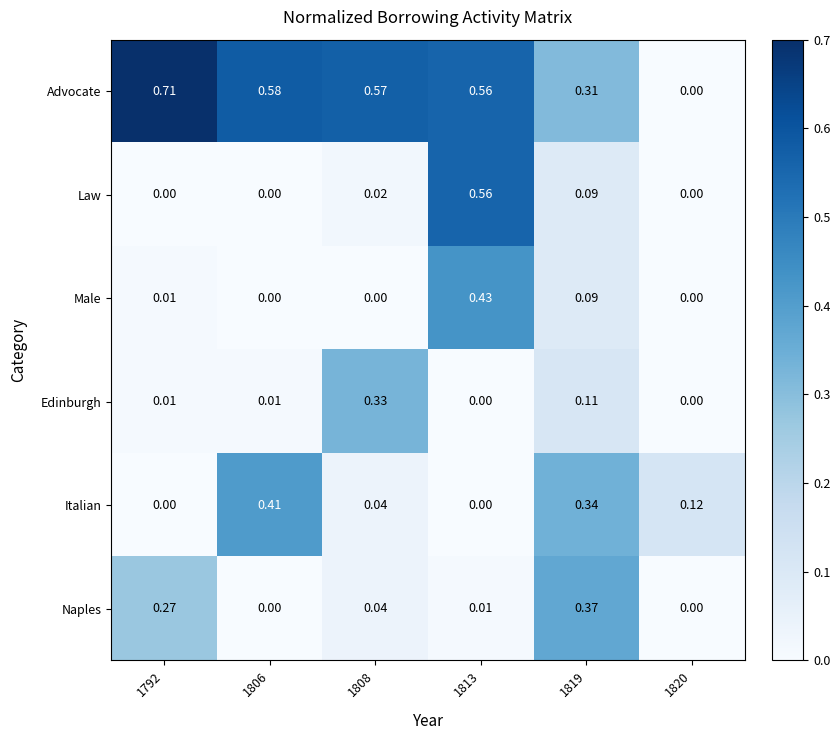

Which series has the largest total across all categories?

Advocate